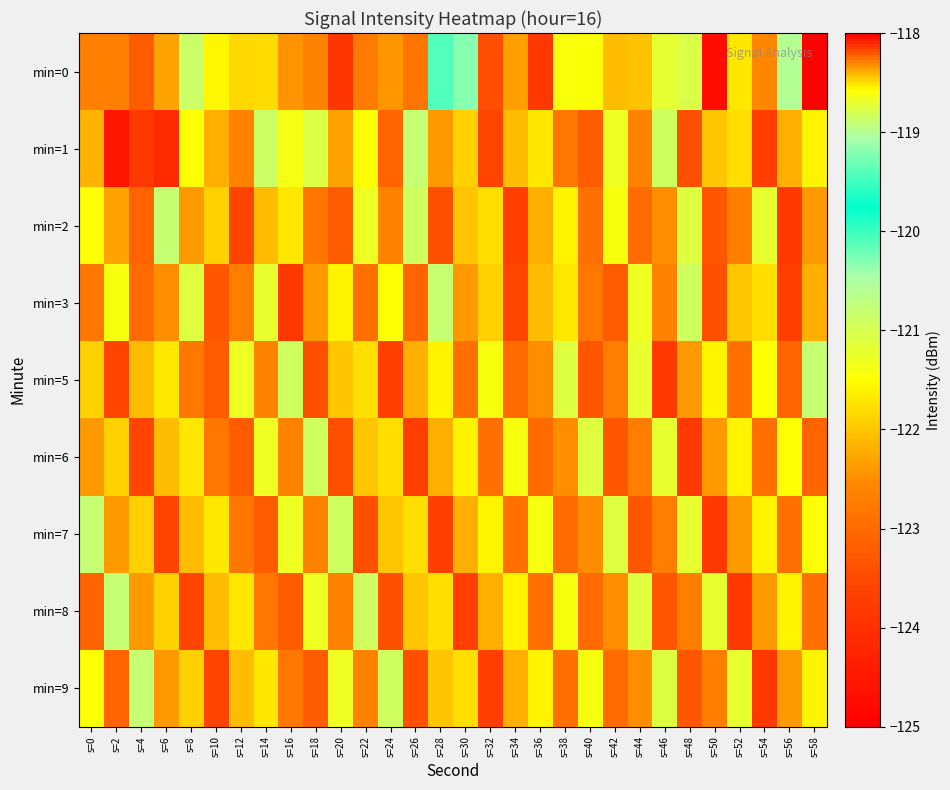

What is the total value across all series at s=24?

-1101.4